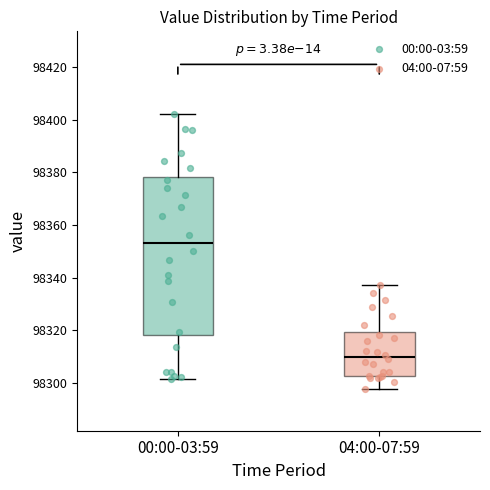

Reading left to right, read every box against the y-axis: the position of its median line, the range the box covers, and the ends of its whiskers. The values are not printed on the chart, so give them approximately, as read against the axis.

00:00-03:59: median 98354, box 98318 to 98378, whiskers 98302 to 98402
04:00-07:59: median 98310, box 98302 to 98320, whiskers 98298 to 98338